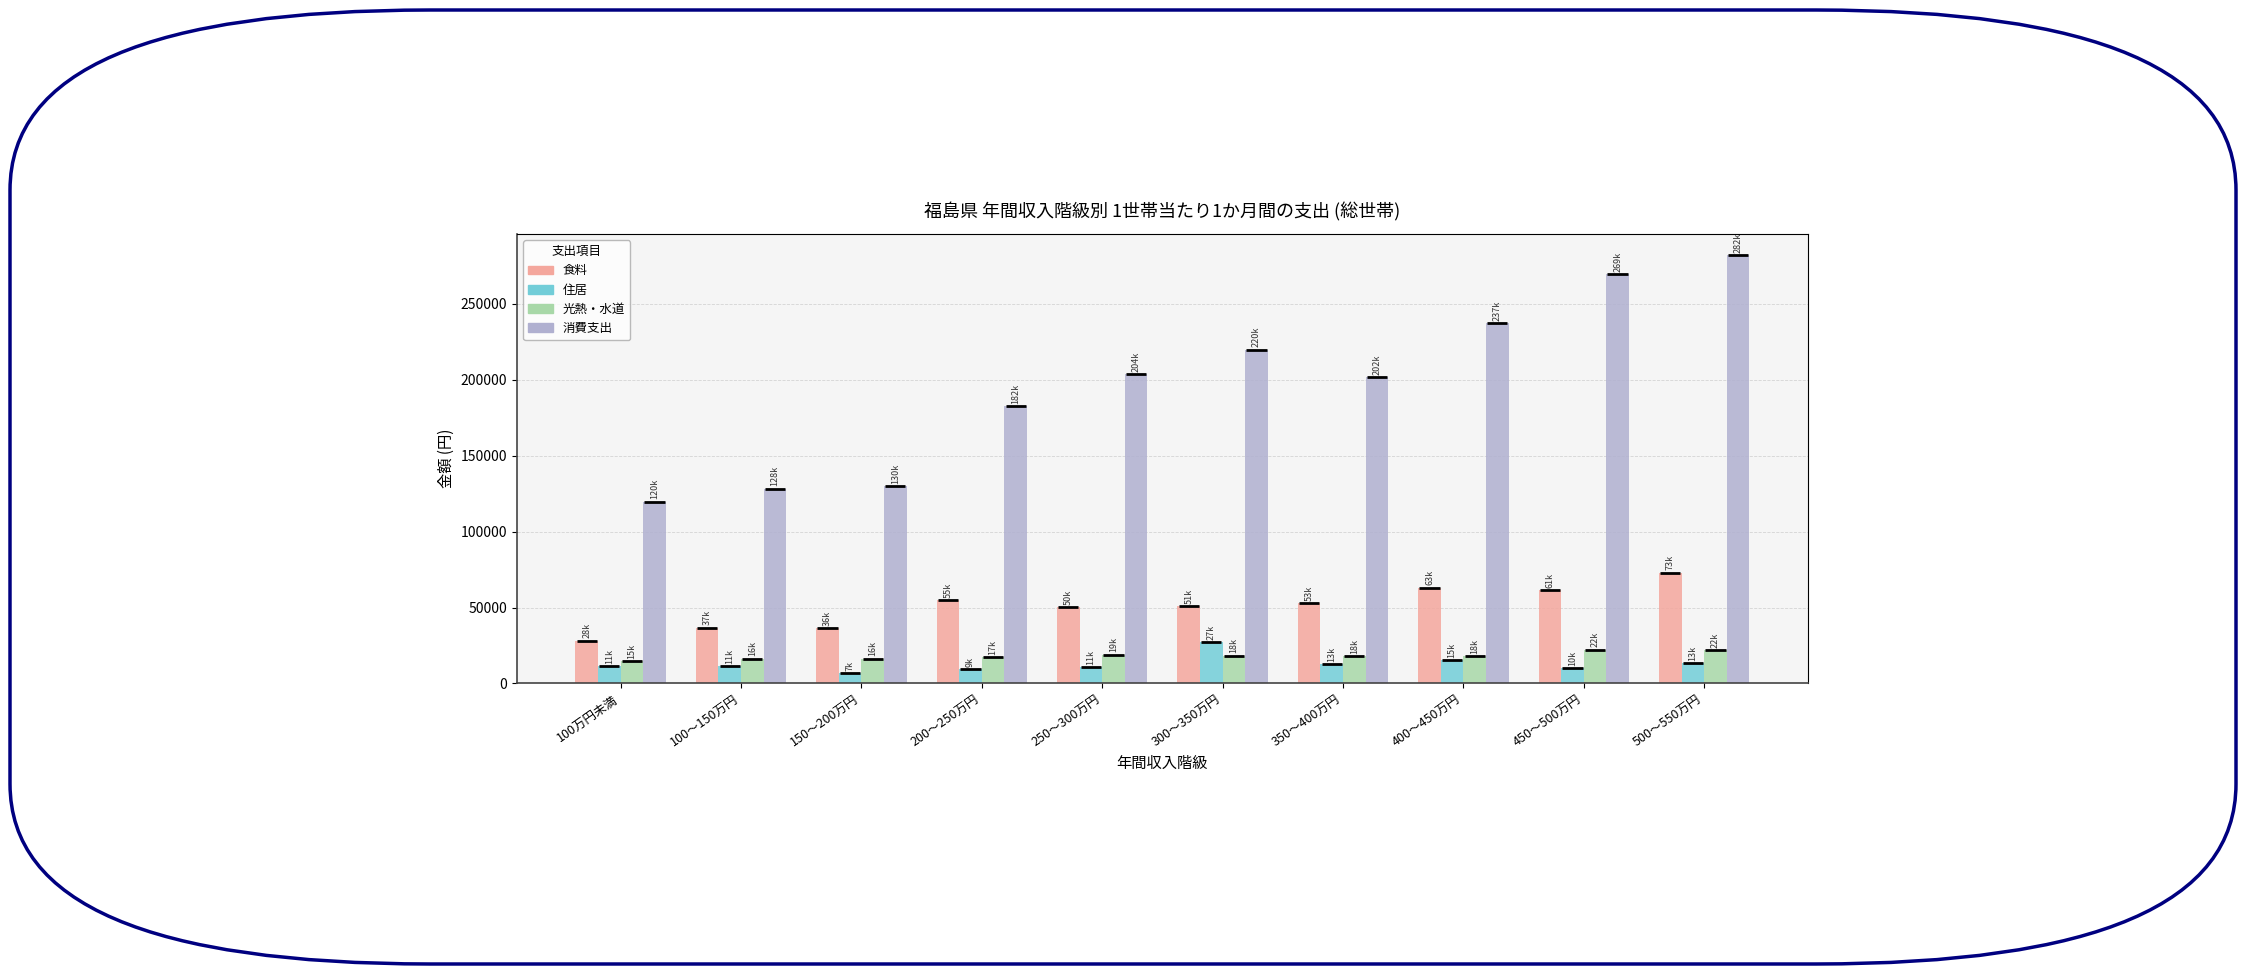

Is the value of 消費支出 at 150～200万円 greater than the value of 光熱・水道 at 300～350万円?

Yes